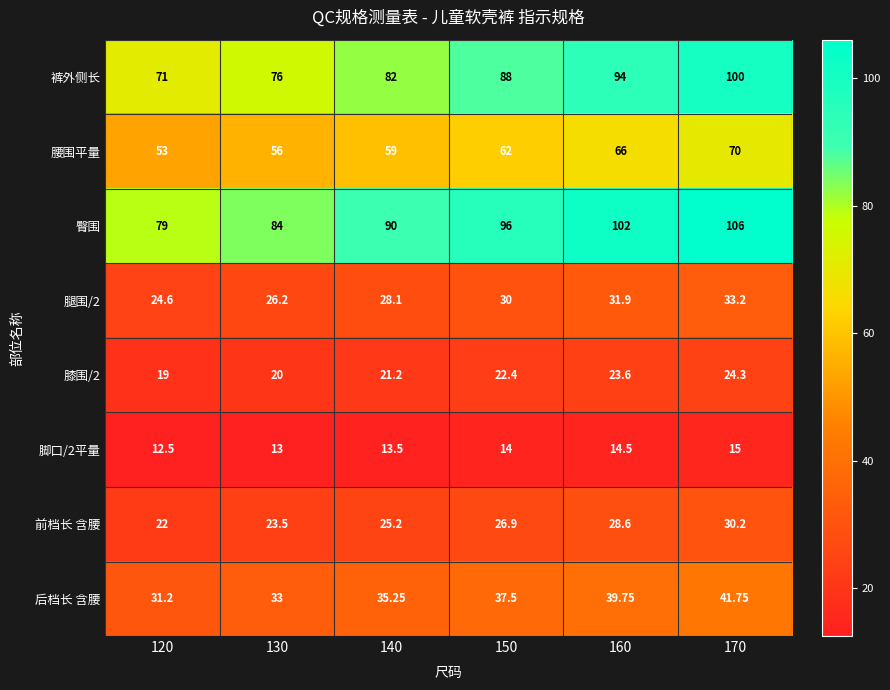

Which category has the lowest value across all series?

120